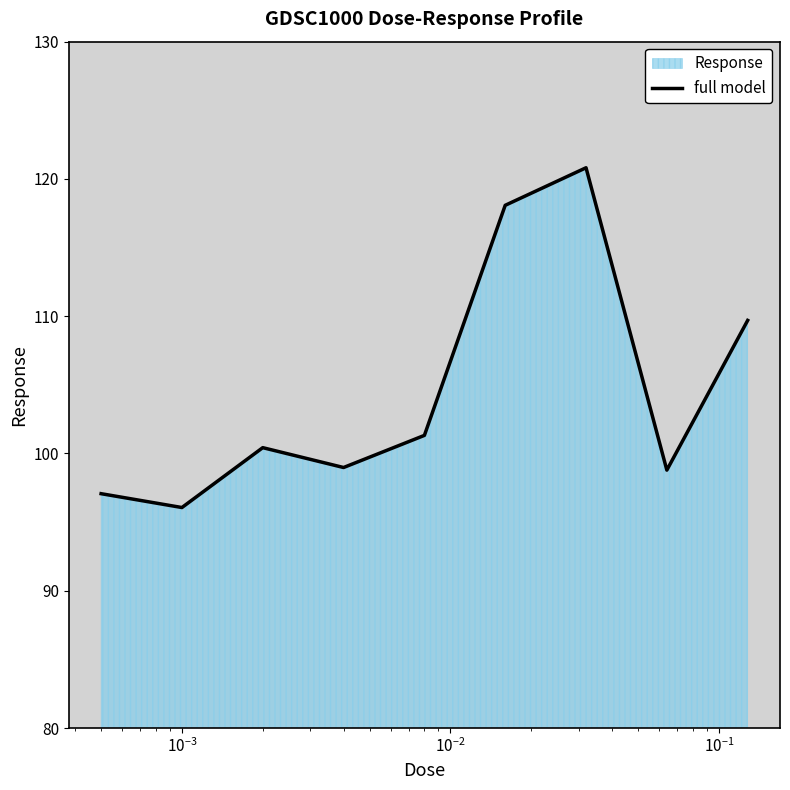

What is the greatest value displayed?

120.8